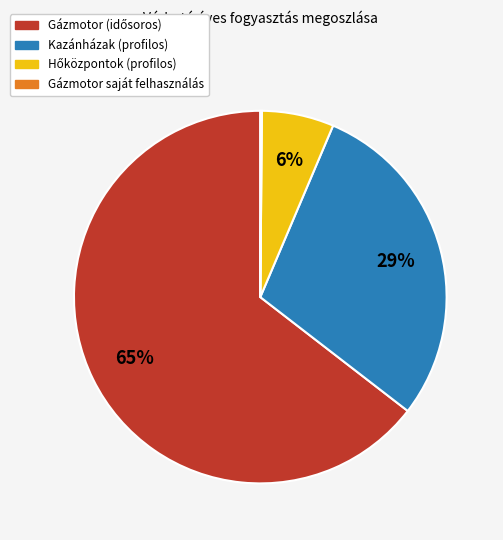

Is there any slice that represents more than half of the pie?

Yes